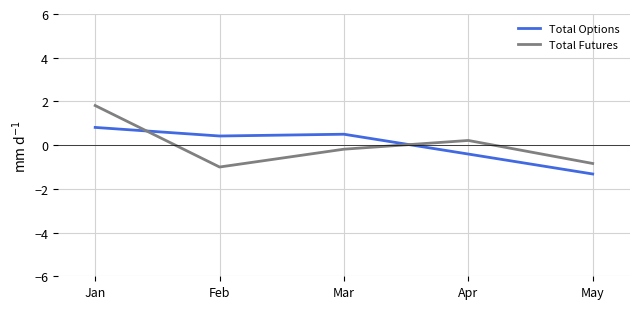

Which series has the largest range (max minus min)?

Total Futures